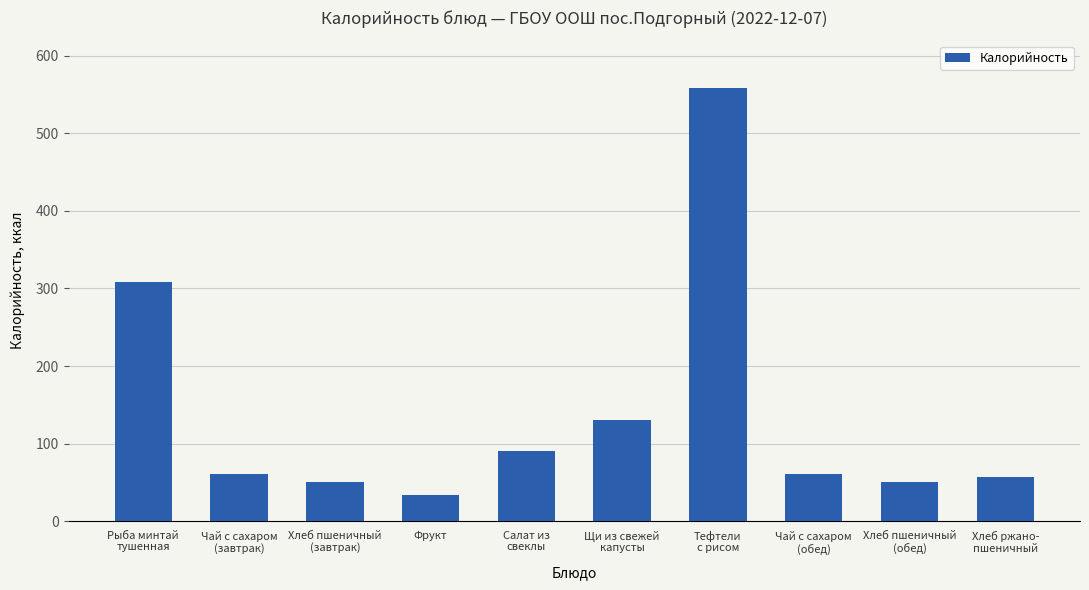

What is the label of the 3rd bar from the right?

Чай с сахаром
(обед)